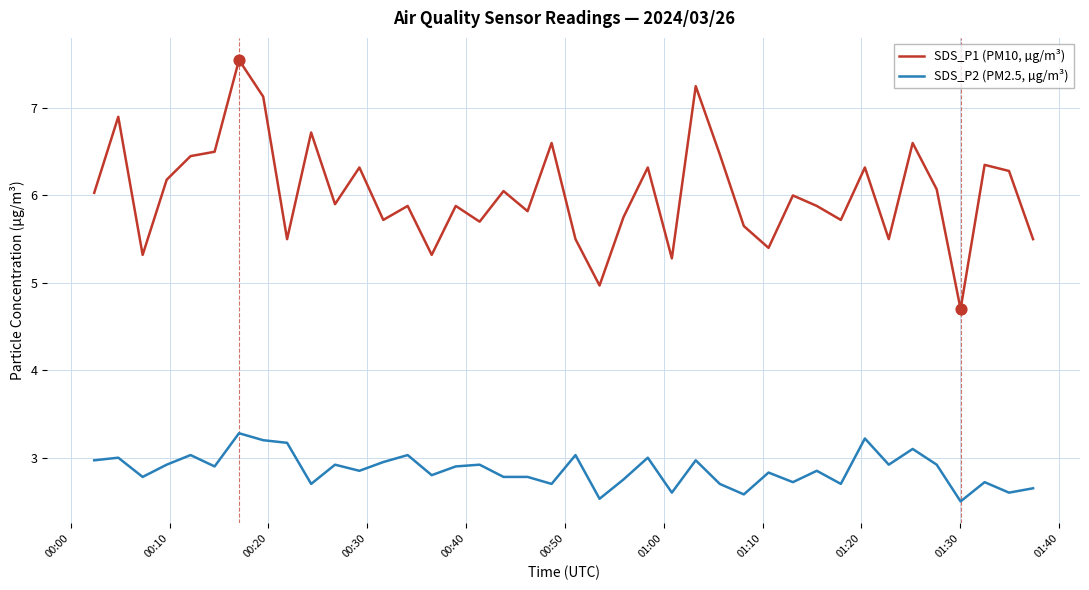

What is the maximum value for SDS_P2 (PM2.5, µg/m³)?

3.3